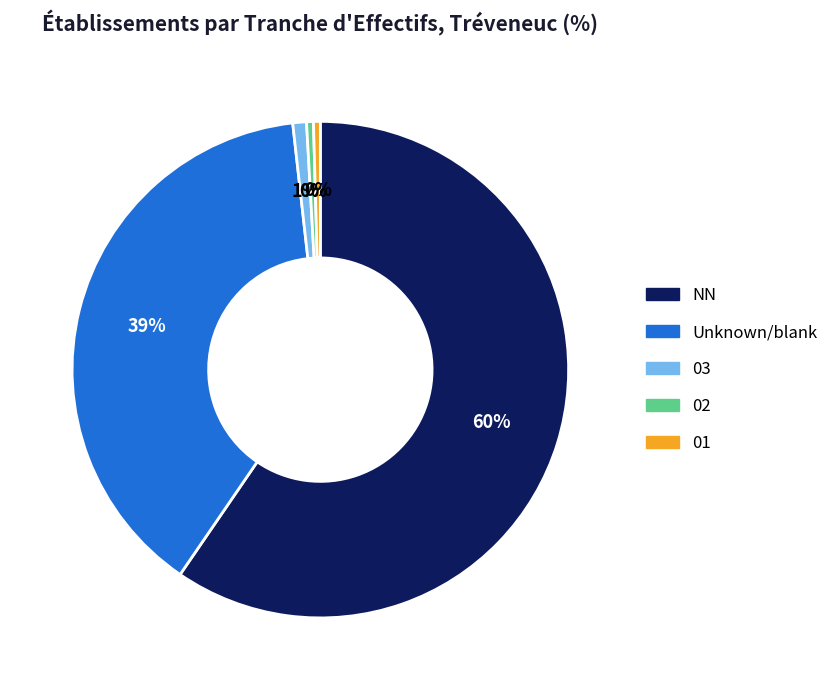

Combined, do 03 and NN account for over 50%?

Yes